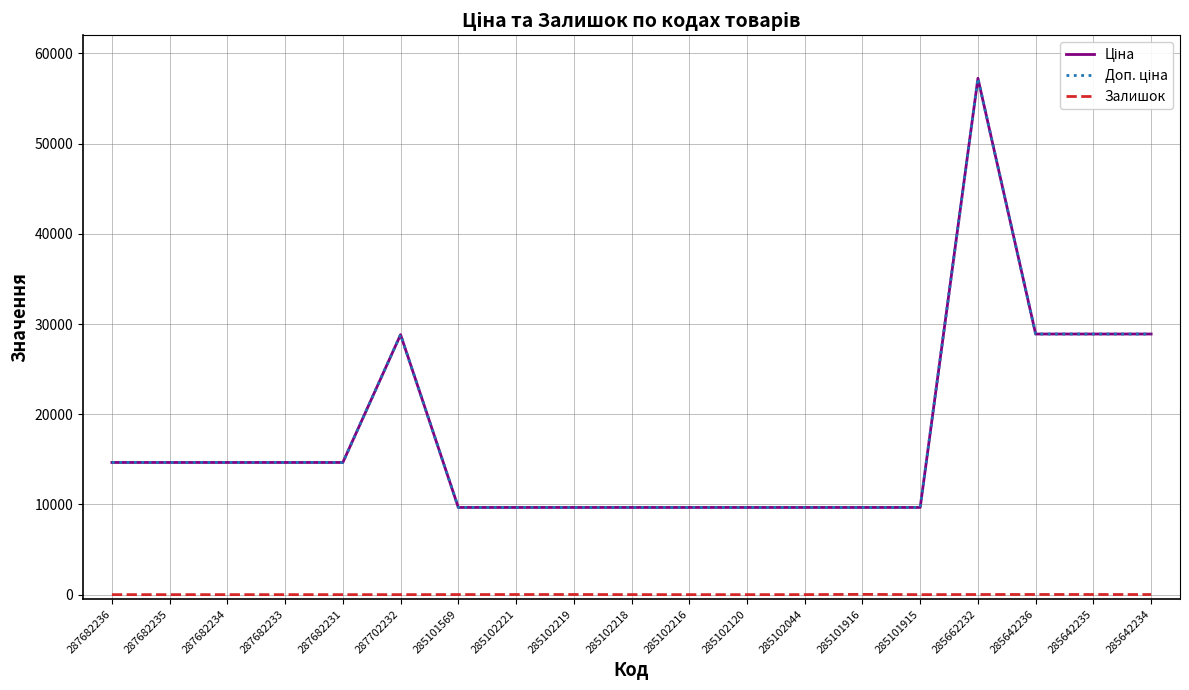

Does the chart display data point markers on the line(s)?

No